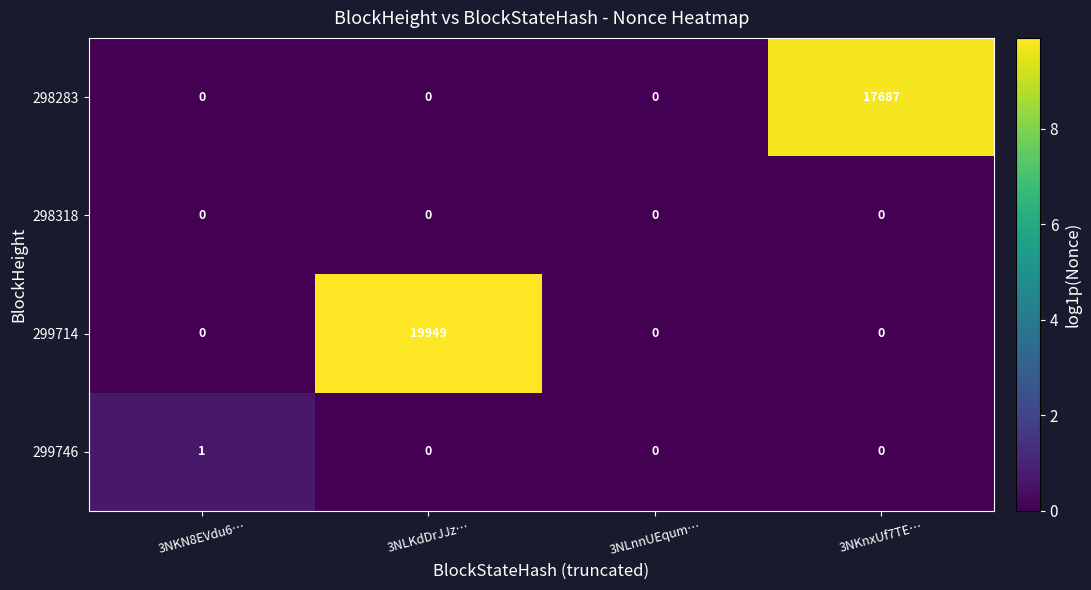

Is it true that 298318 equals 0 at 3NKN8EVdu6…?

True